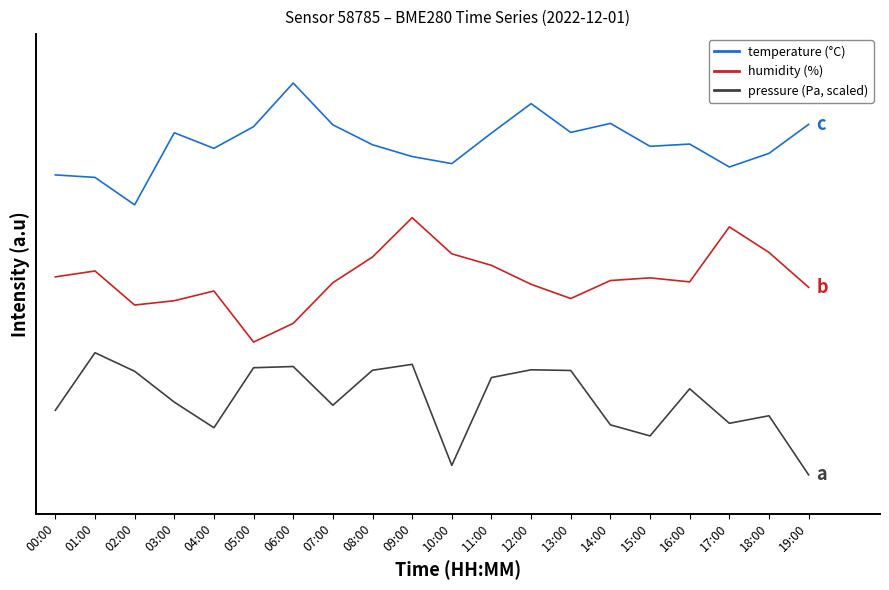

What are all the series names shown in the legend?

temperature (°C), humidity (%), pressure (Pa, scaled)